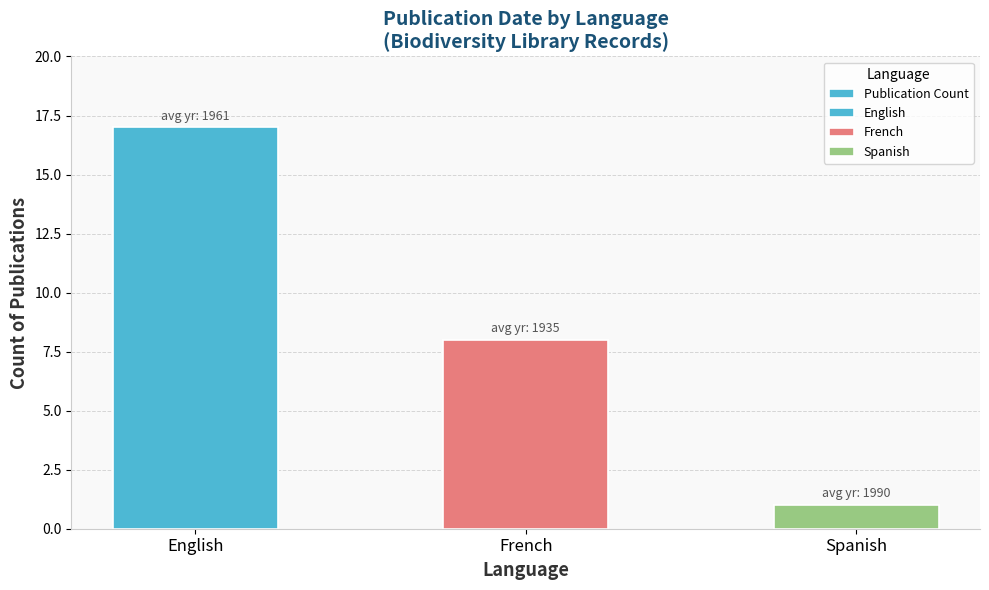

List the labels in order of value, smallest first.

Spanish, French, English